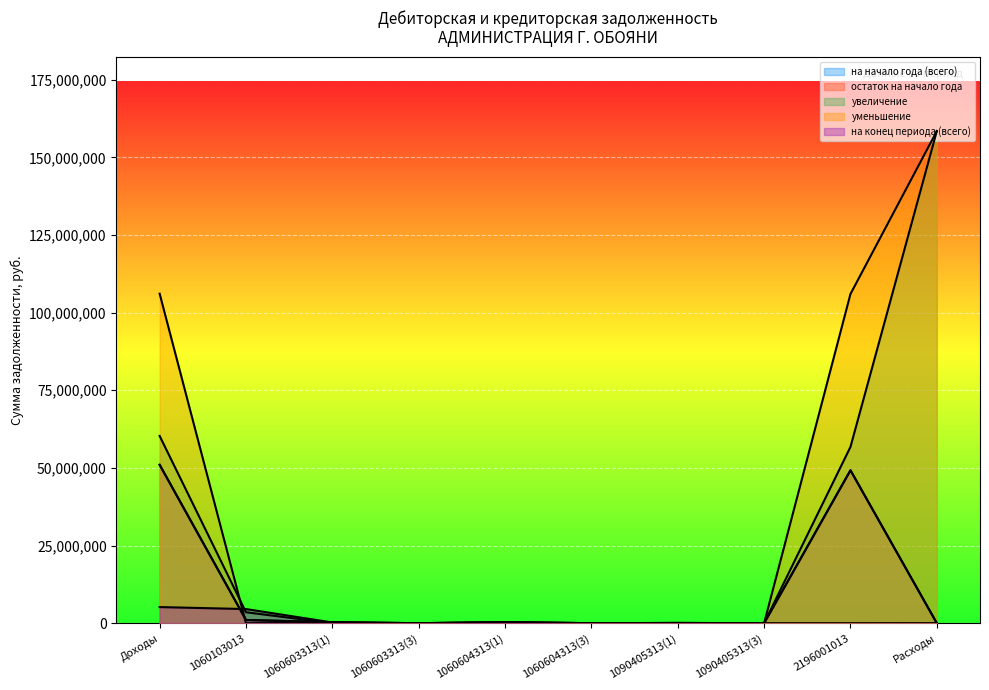

At which label is на конец периода (всего) closest to 2596318?

1060103013